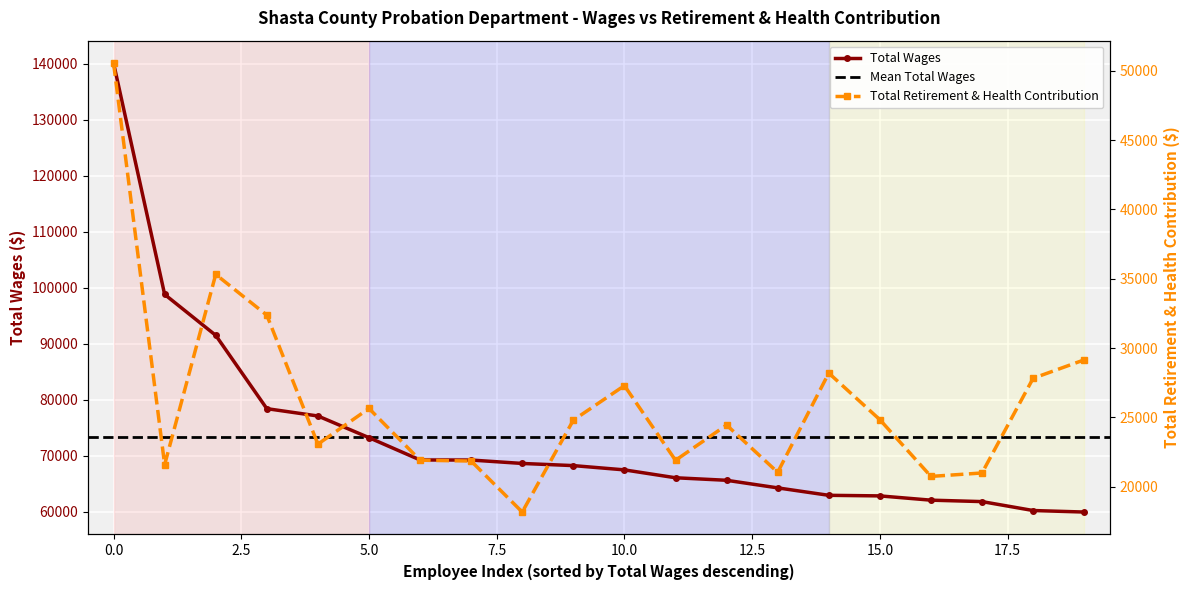

True or false: Total Retirement & Health Contribution and Total Wages cross at least once.

False